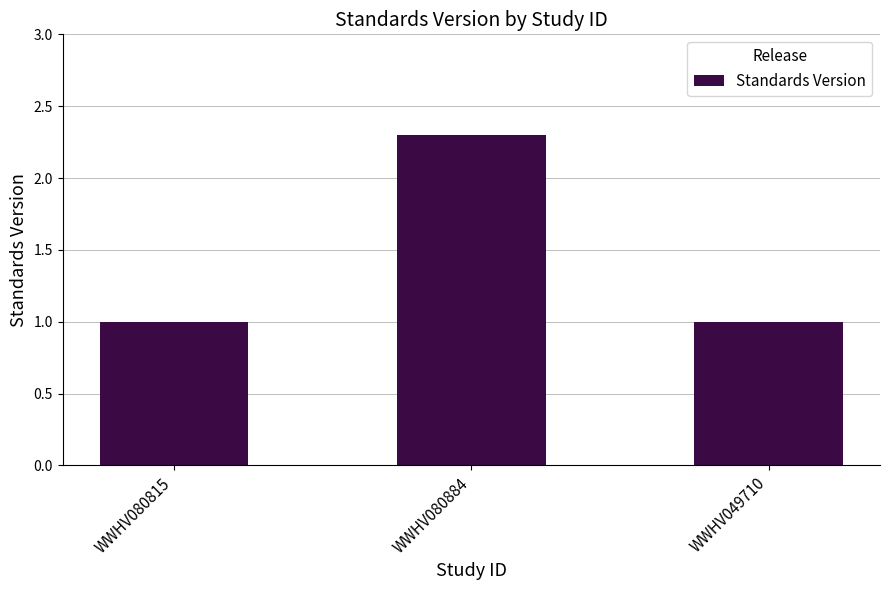

Count the number of data series in this chart.

1